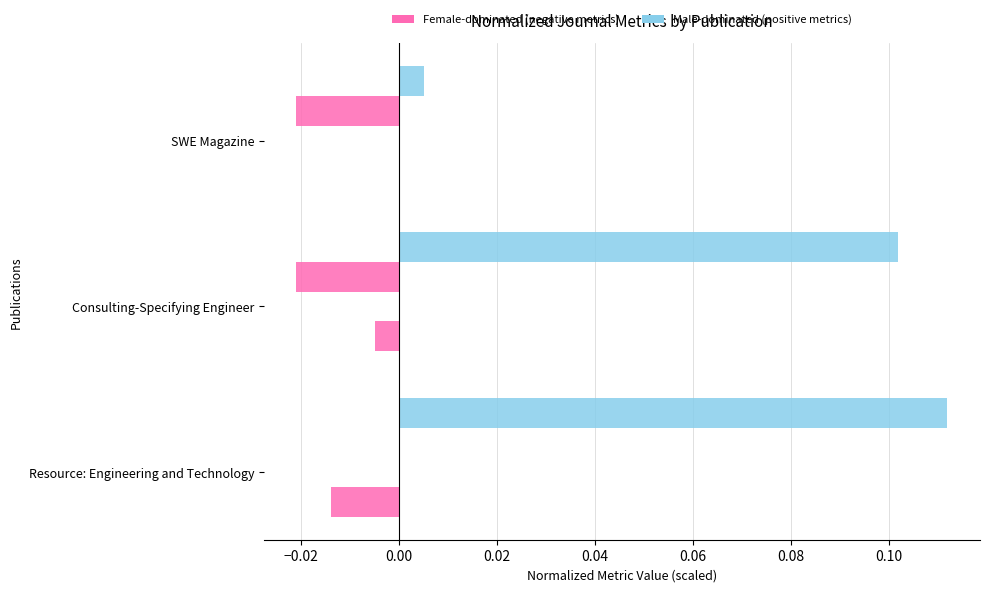

Count the number of categories in the chart.

3